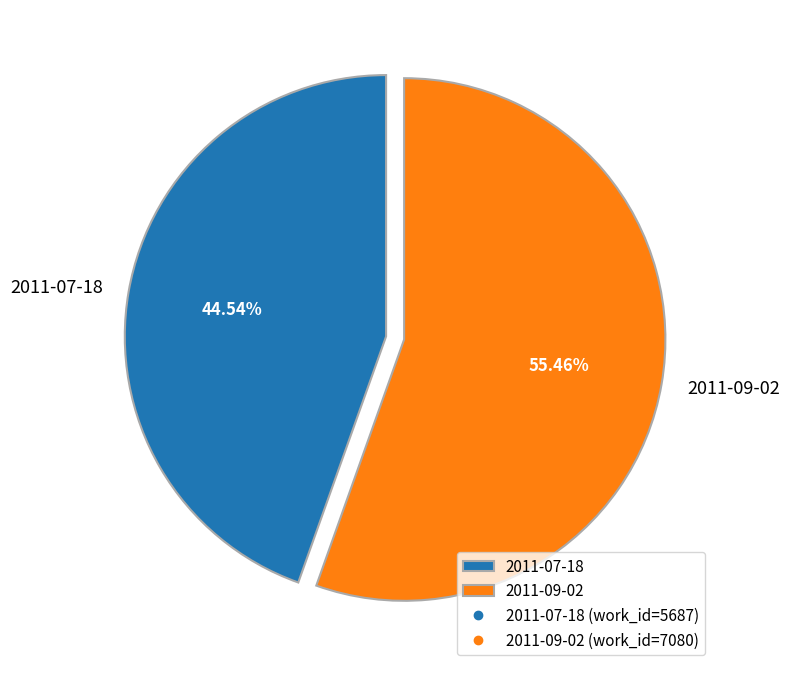

Which category accounts for the majority?

2011-09-02